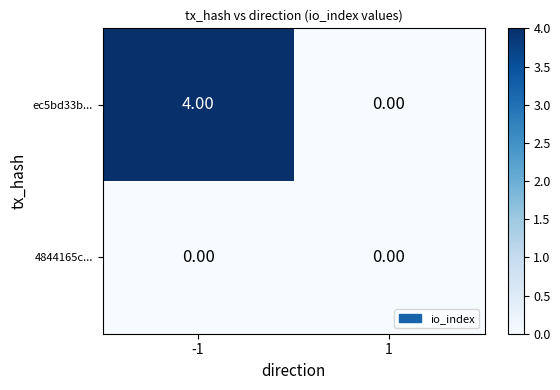

List the series in order of their peak value, highest first.

ec5bd33b..., 4844165c...